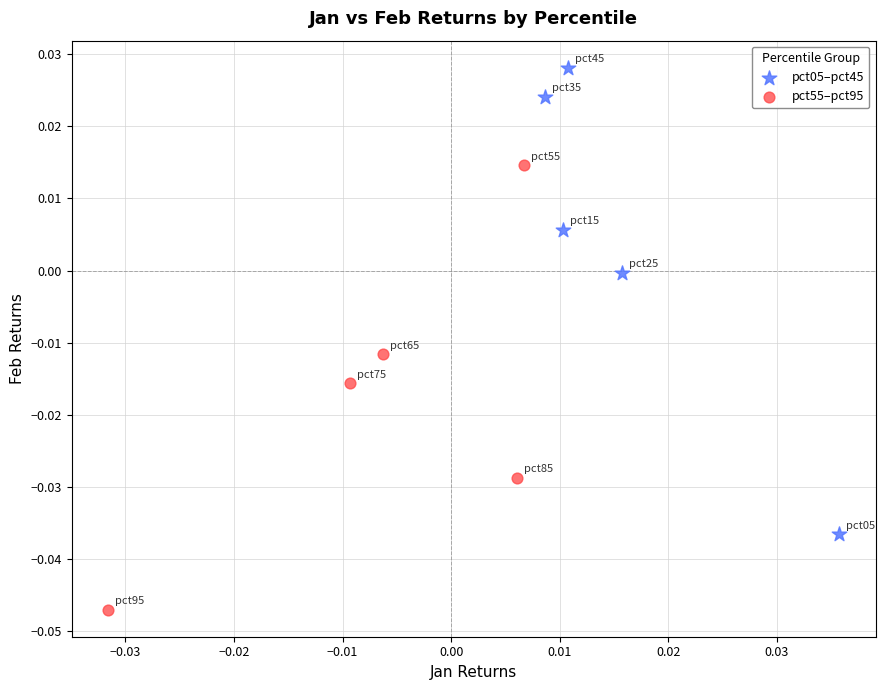

What are all the series names shown in the legend?

pct05–pct45, pct55–pct95